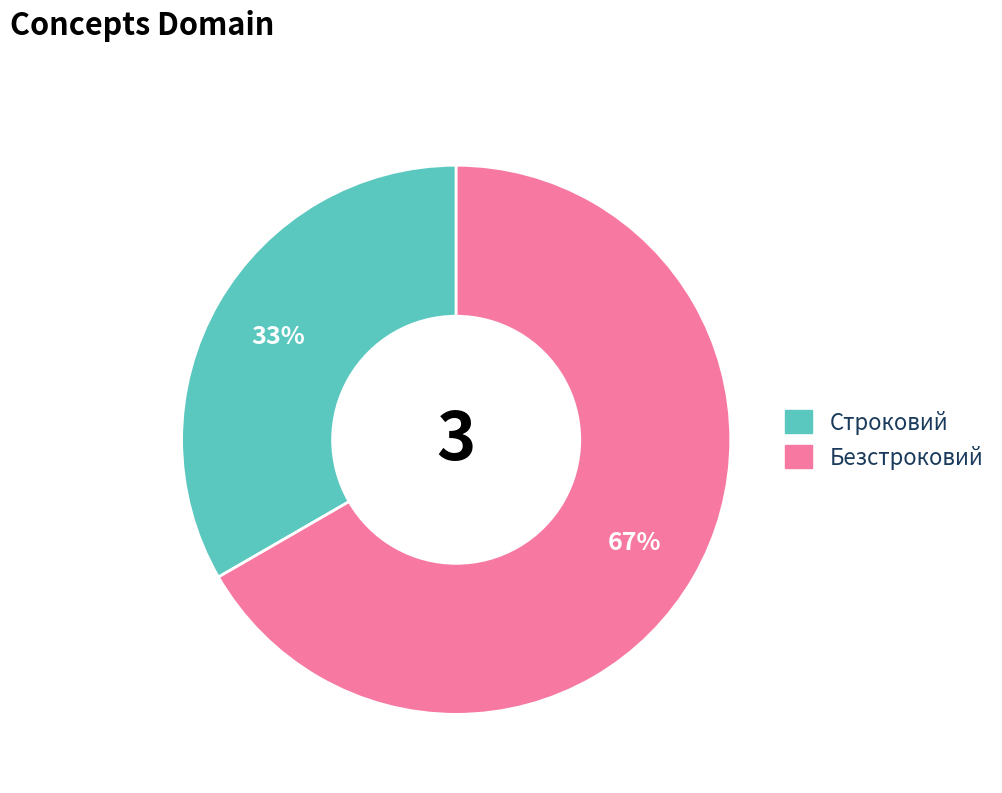

True or false: Строковий accounts for 40% of the total.

False